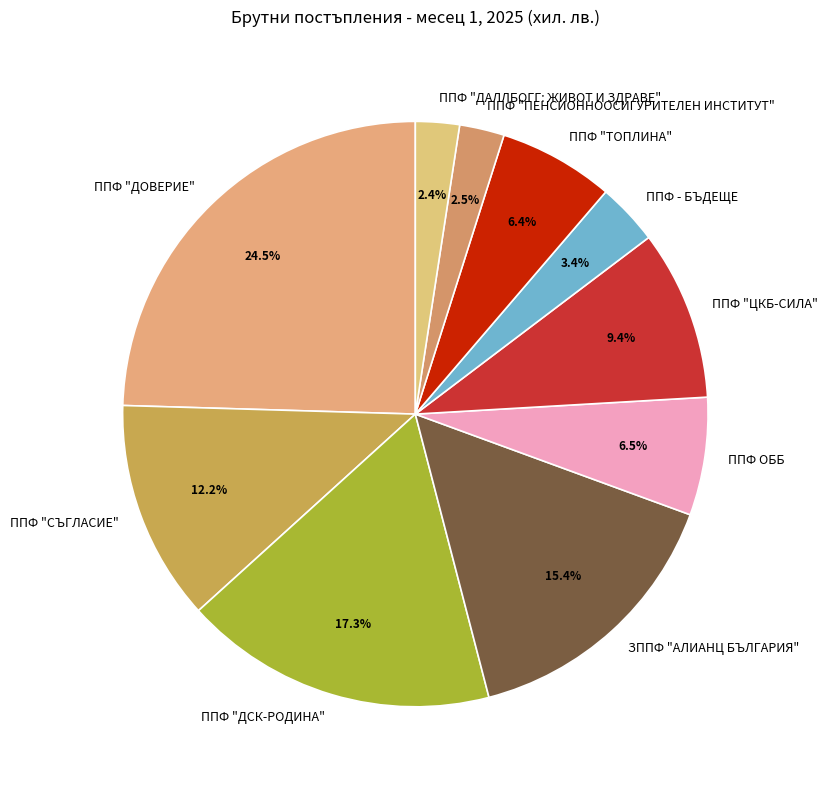

Combined, do ЗППФ "АЛИАНЦ БЪЛГАРИЯ" and ППФ - БЪДЕЩЕ account for over 50%?

No